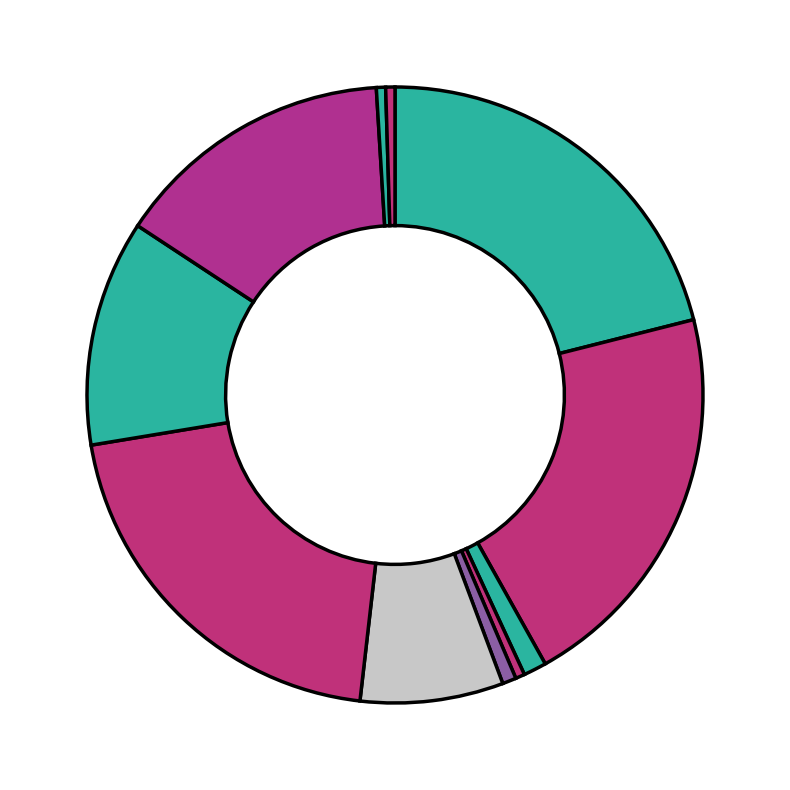

Count the number of slices in the pie.

11